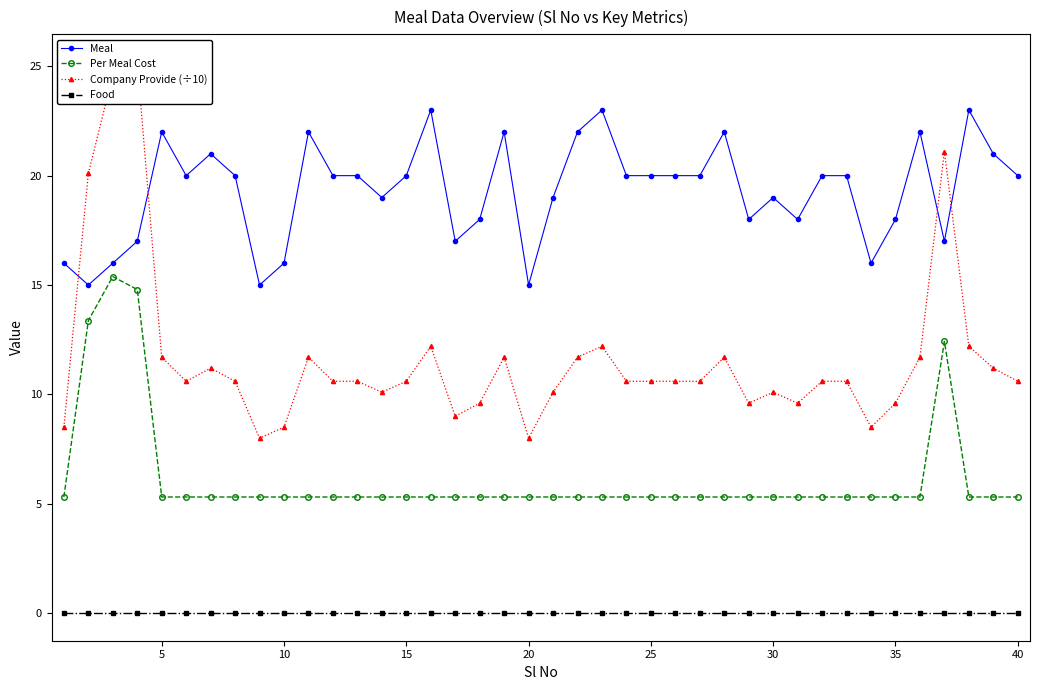

True or false: Food and Per Meal Cost intersect in this chart.

False